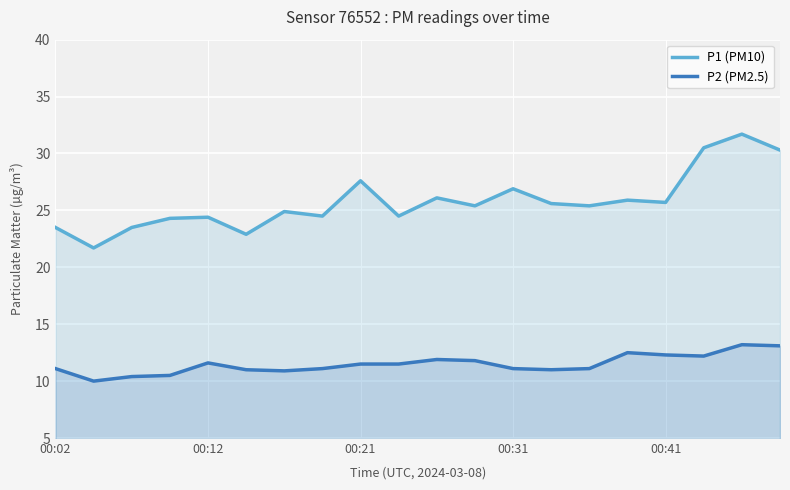

True or false: P1 (PM10) and P2 (PM2.5) intersect in this chart.

False